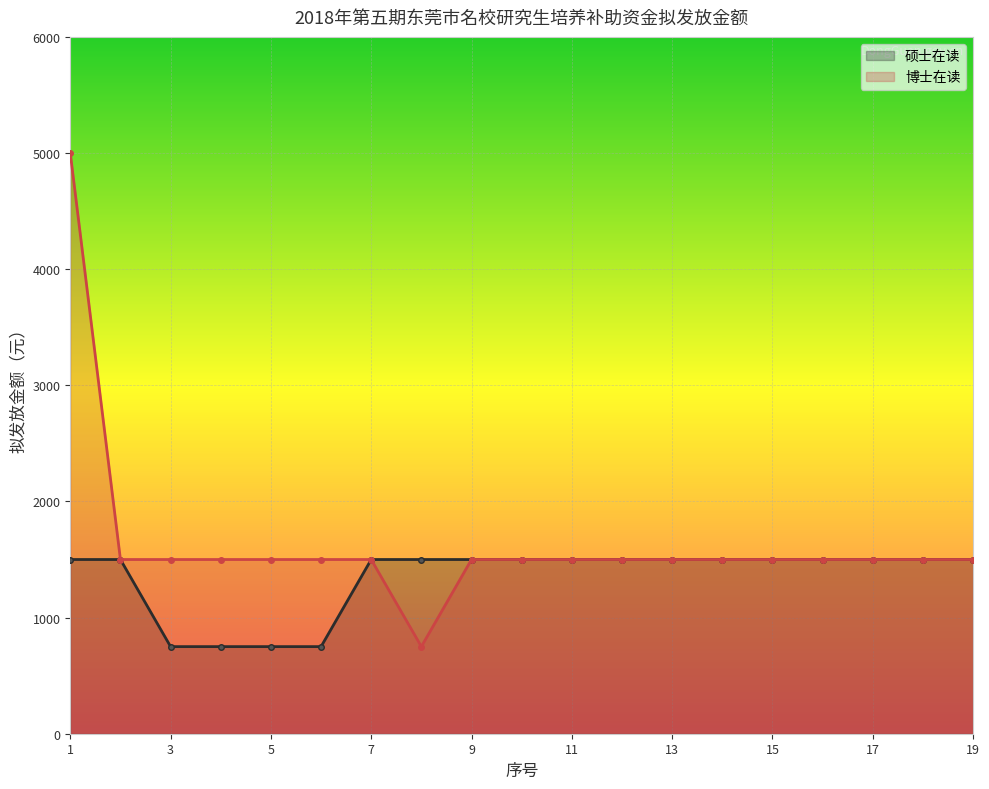

Reading left to right, list all the values displayed in this chart.

硕士在读: 1500	1500	750	750	750	750	1500	1500	1500	1500	1500	1500	1500	1500	1500	1500	1500	1500	1500
博士在读: 5000	1500	1500	1500	1500	1500	1500	750	1500	1500	1500	1500	1500	1500	1500	1500	1500	1500	1500